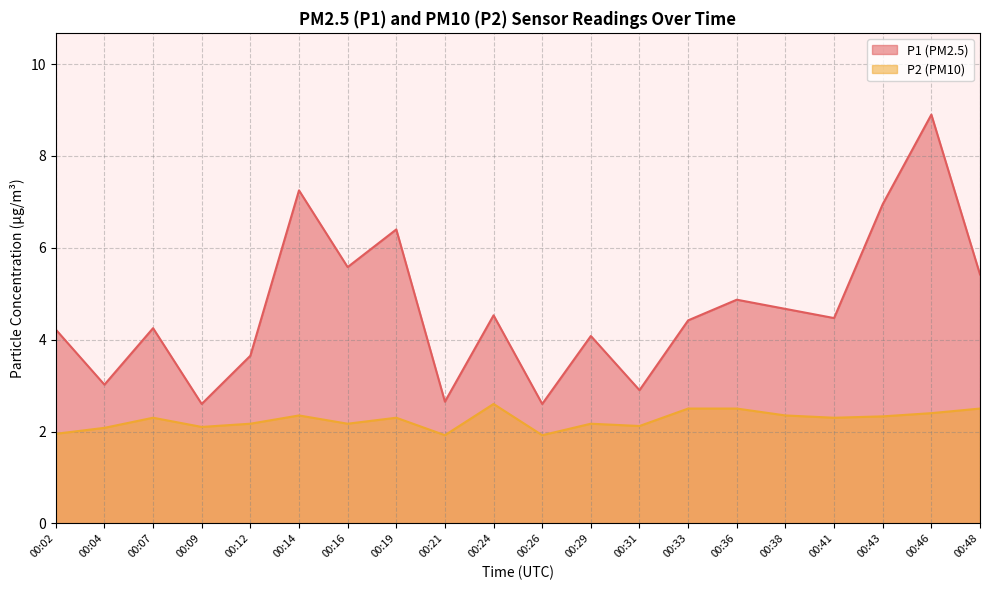

In P2, how many points are higher than both neighbors (excluding endpoints)?

5